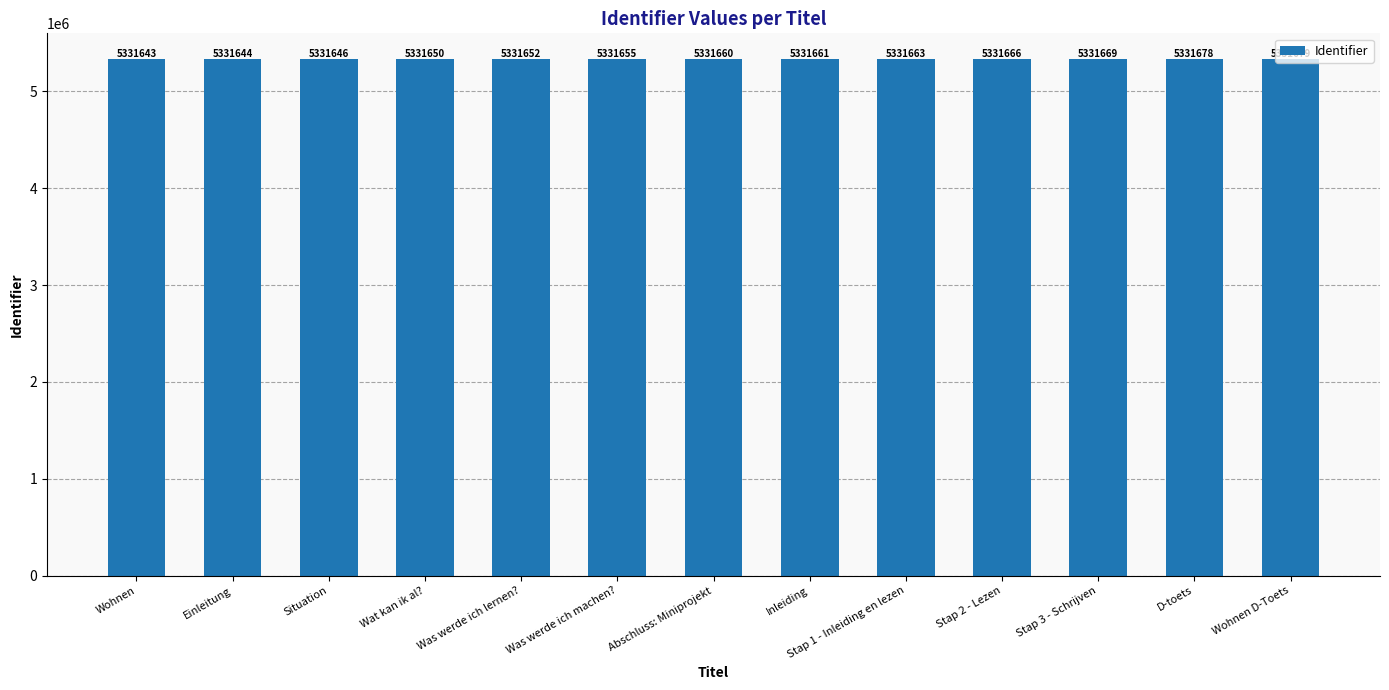

Reading right to left, list all the values displayed in this chart.

5331679	5331678	5331669	5331666	5331663	5331661	5331660	5331655	5331652	5331650	5331646	5331644	5331643